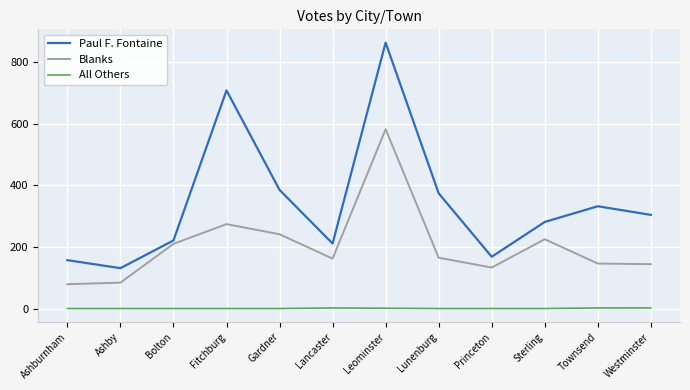

Which series changed the most between Fitchburg and Leominster?

Blanks